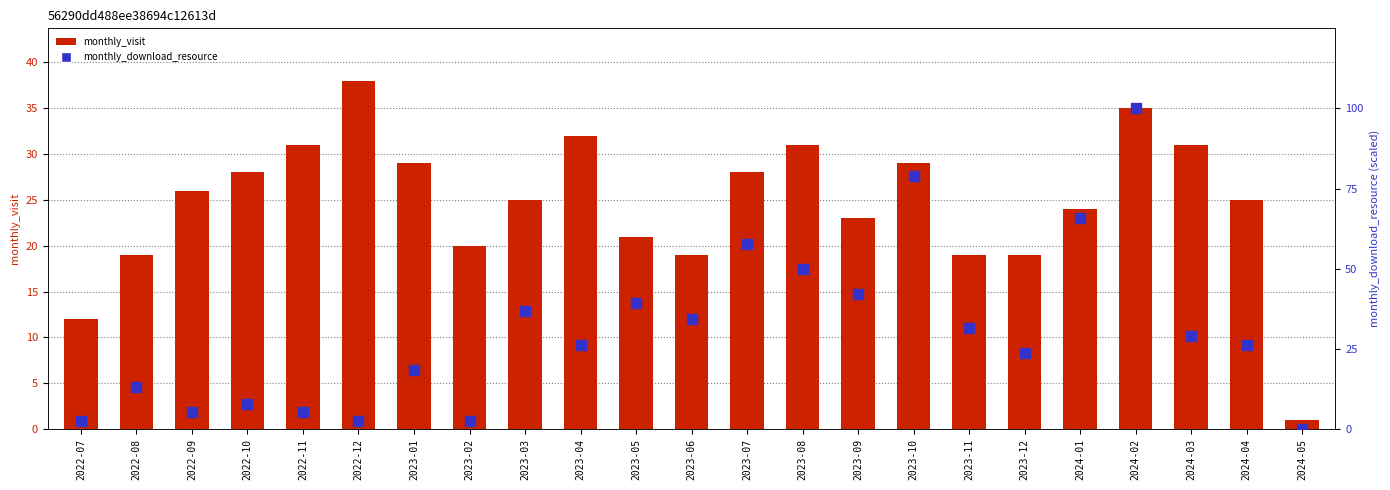

The value of monthly_visit at 2022-09 is 26.0. True or false?

True